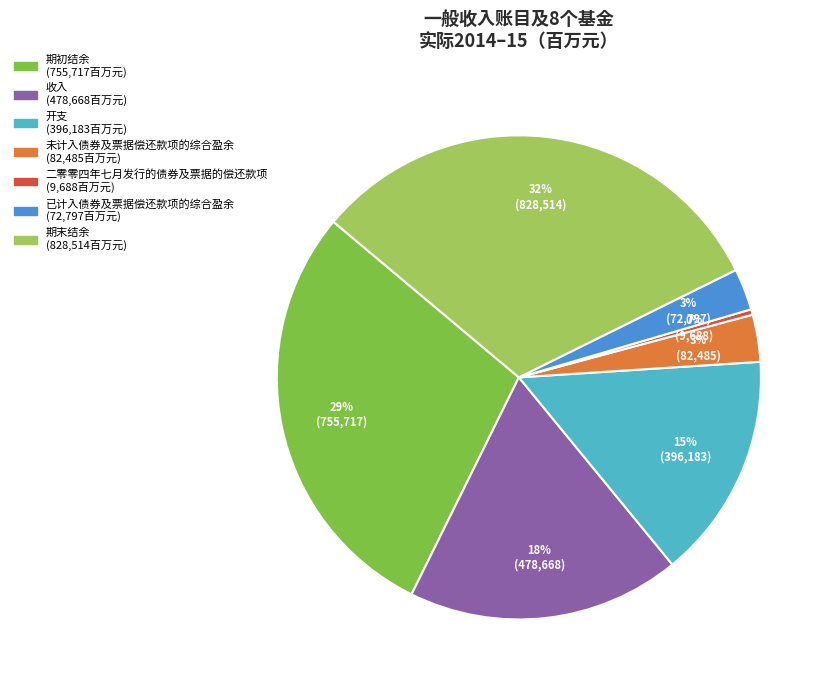

What is the largest slice in the pie chart?

期末结余